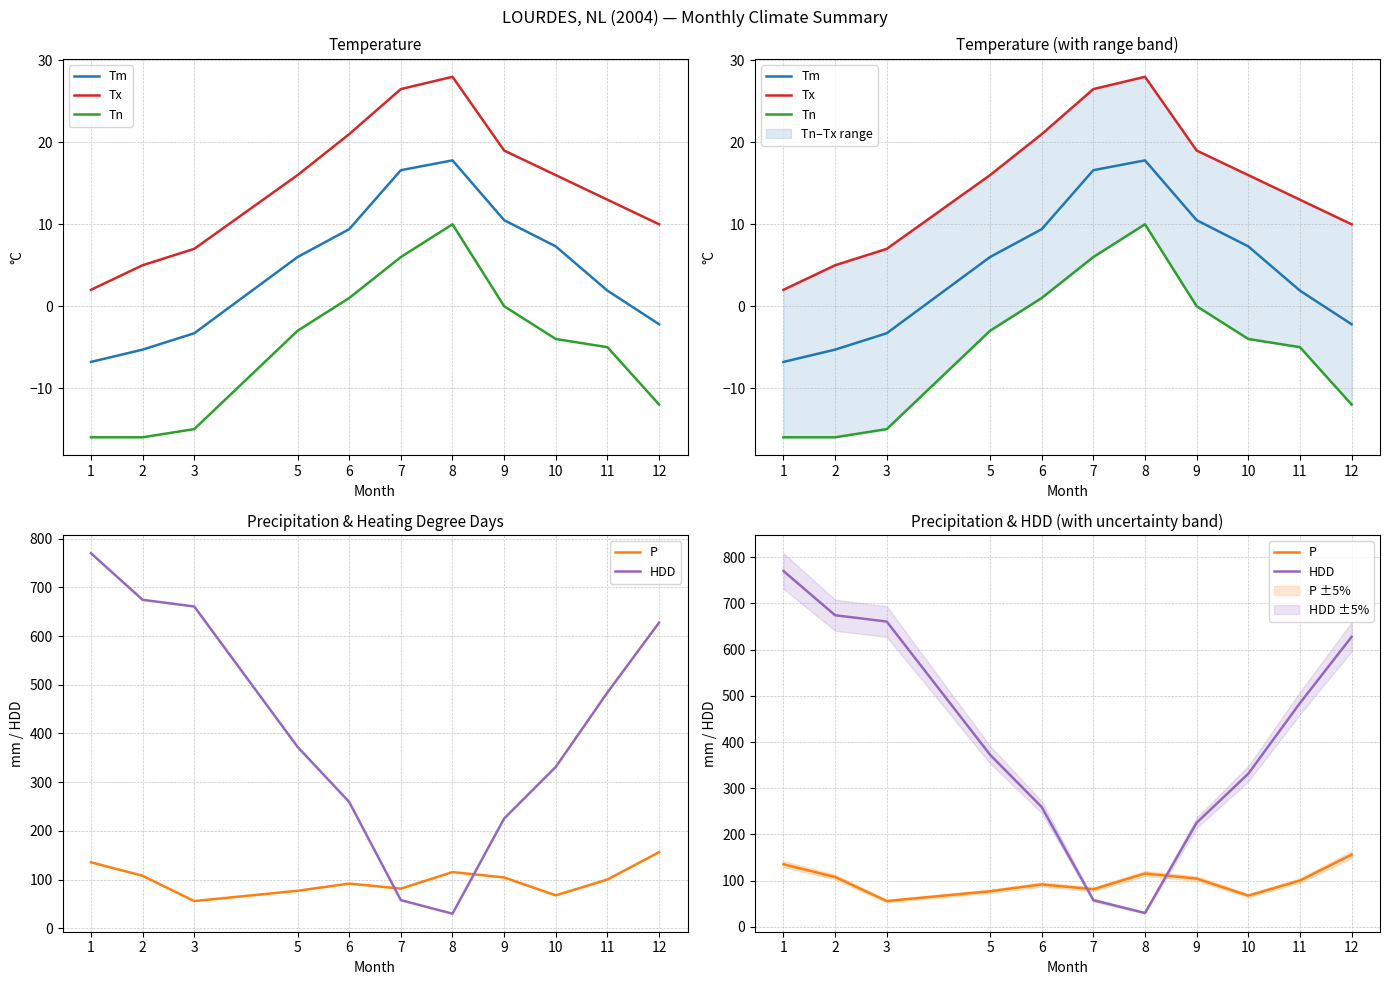

True or false: HDD has a value of 484.2 at 11.

True